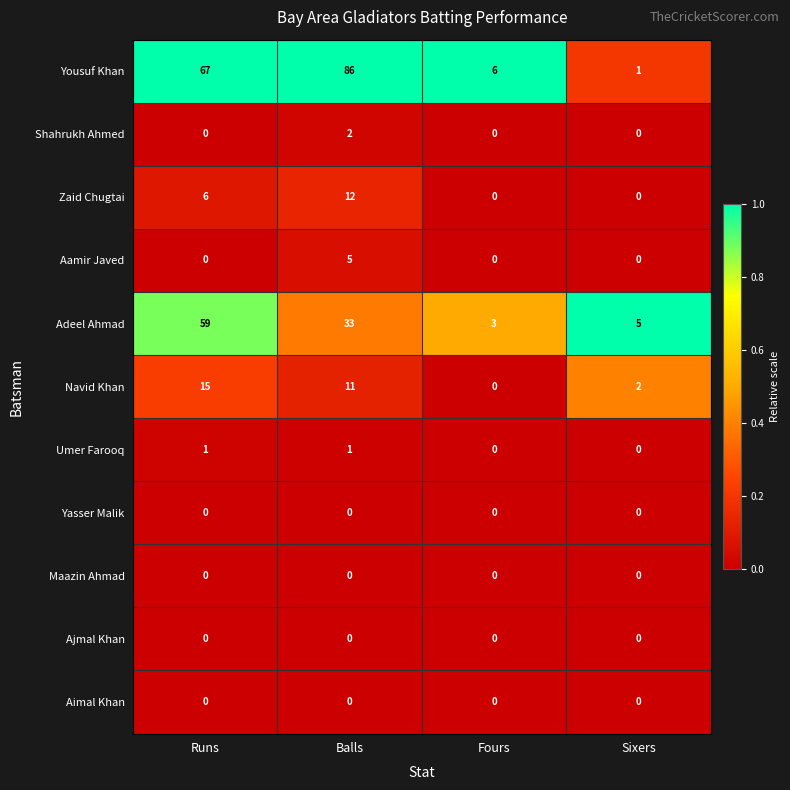

Which series has the widest spread of values?

Yousuf Khan